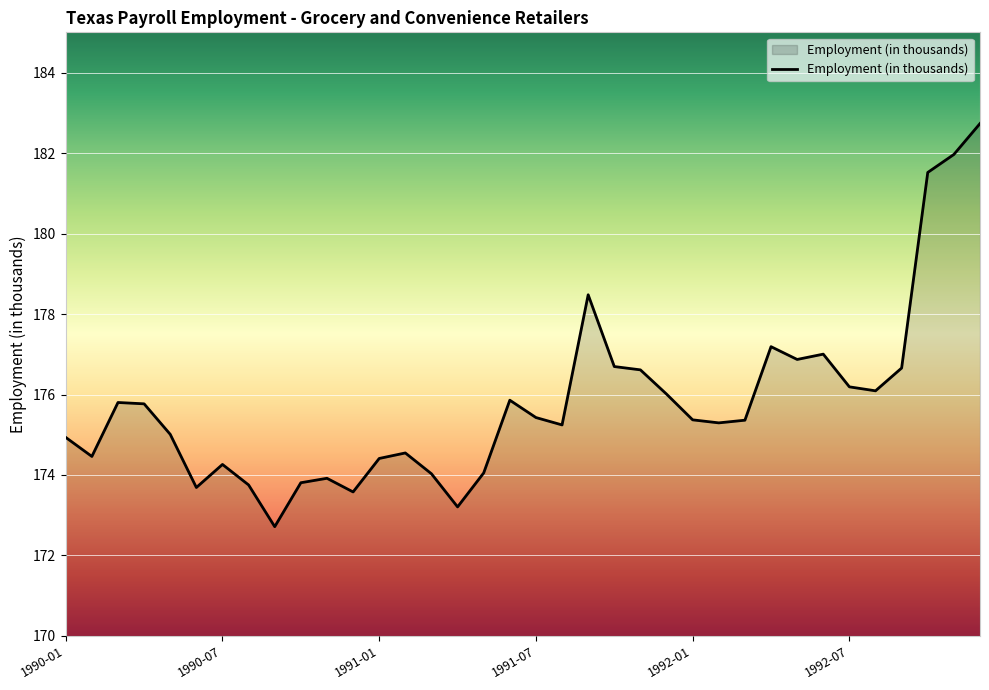

What is the minimum value shown in the chart?

172.7